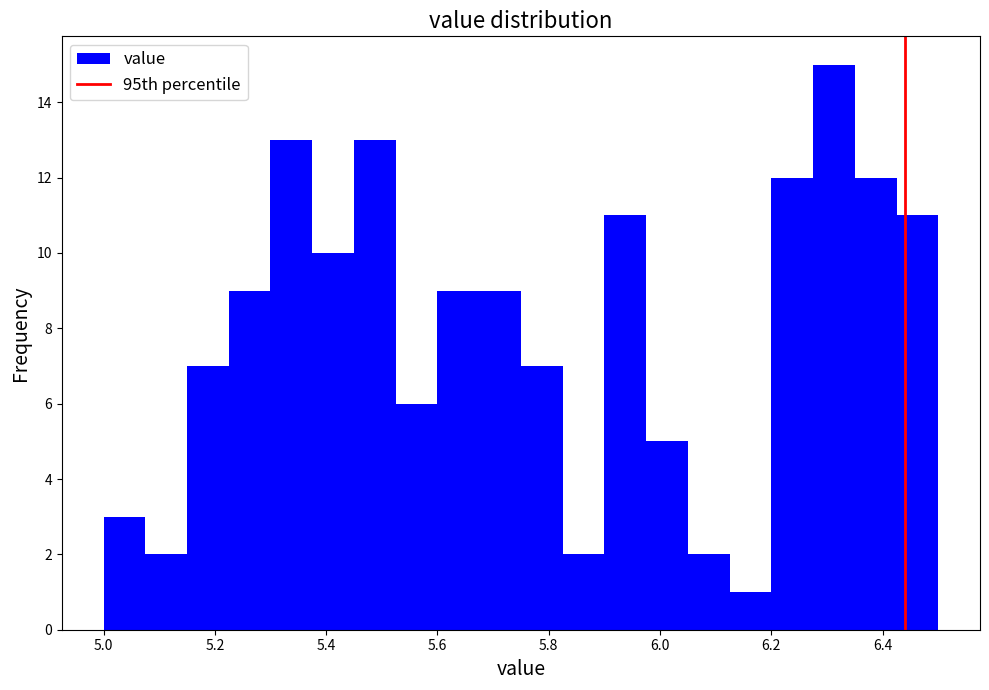

Read against the x-axis, roughly where is the centre of the tallest bar?

6.32